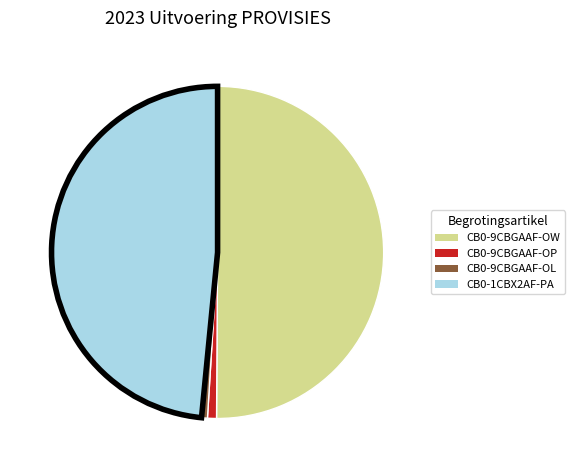

Is it true that CB0-9CBGAAF-OP is 1% of the pie?

True